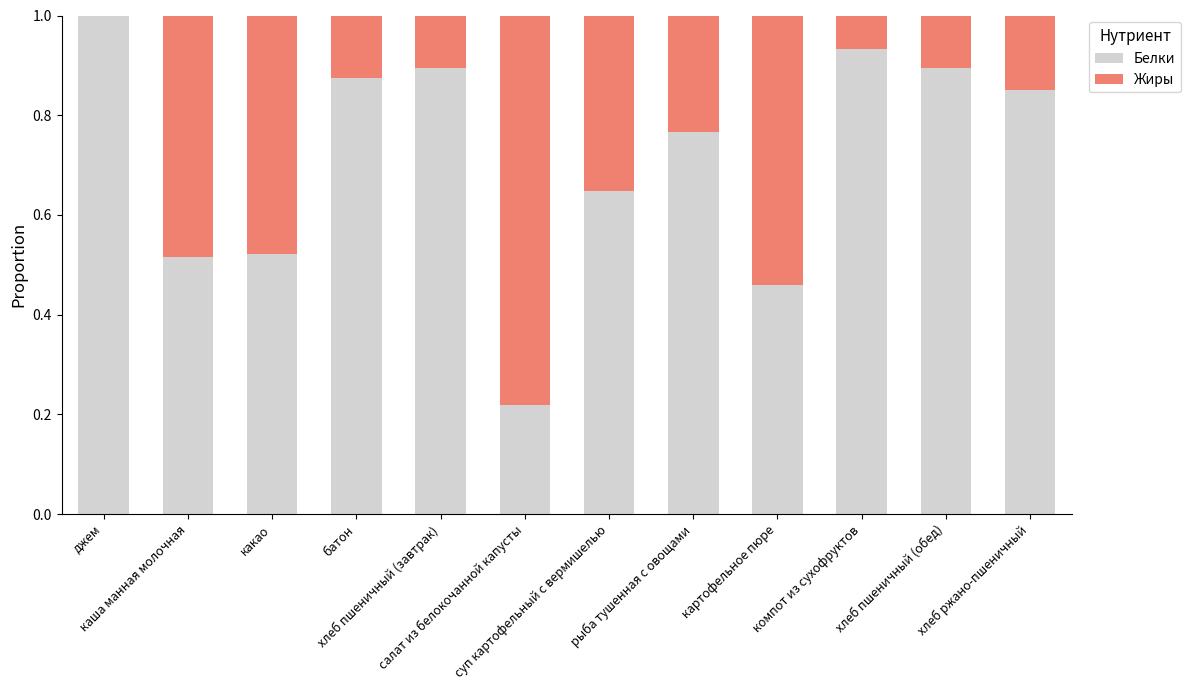

Are the bars grouped side by side (vs. stacked)?

No